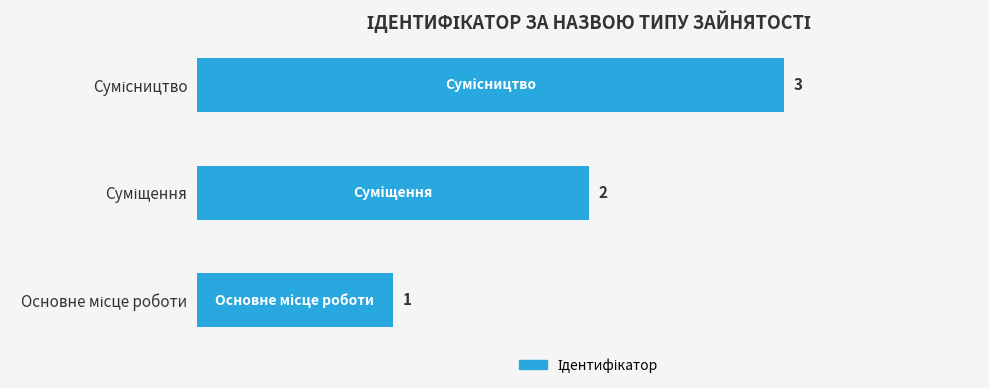

What is the maximum value shown in the chart?

3